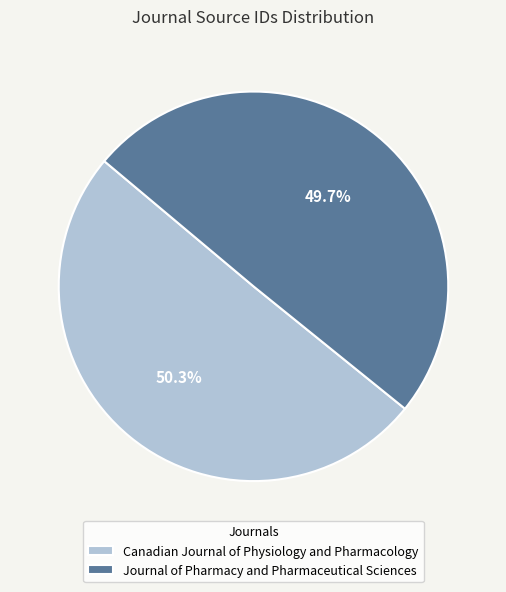

Approximately how many times larger is the value at Journal of Pharmacy and Pharmaceutical Sciences compared to Canadian Journal of Physiology and Pharmacology?

1.0